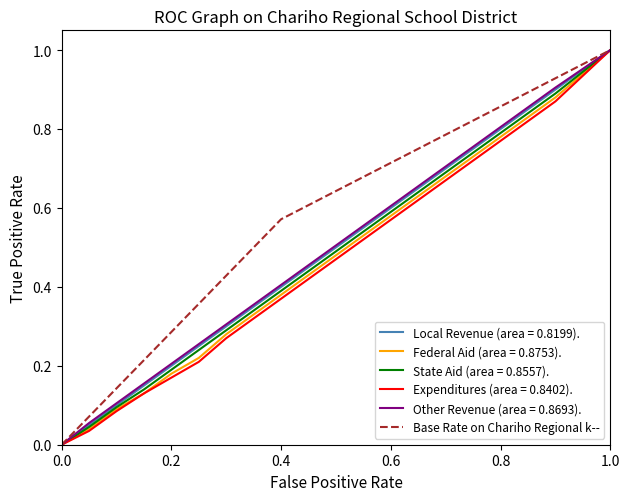

What is the maximum value shown in the chart?

1.0